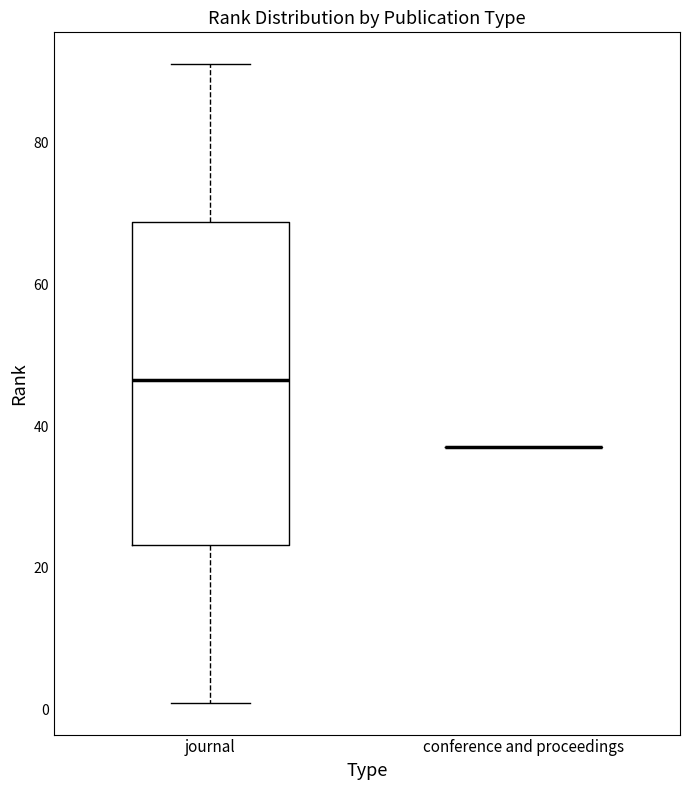

Comparing the boxes themselves (not the whiskers), which one is the tallest?

journal